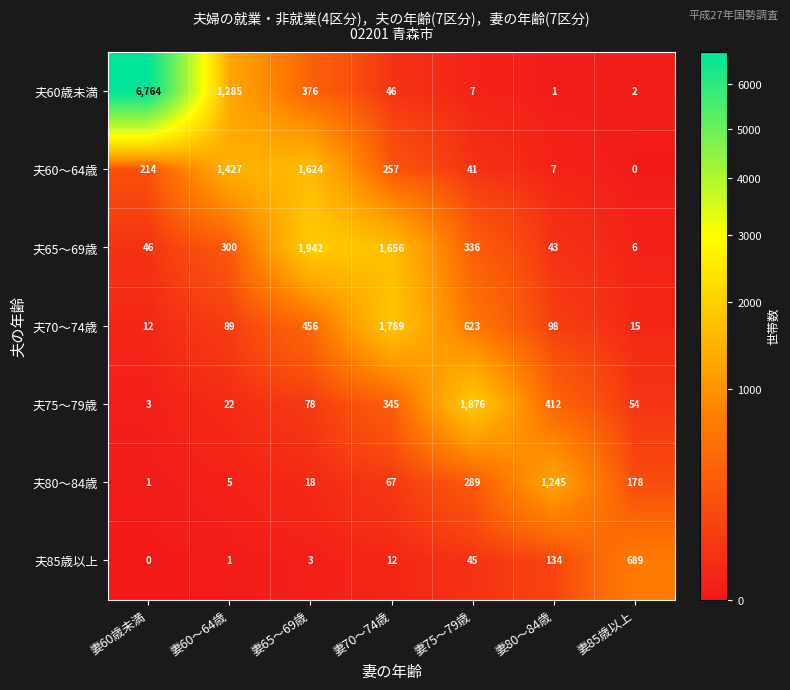

At 妻75～79歳, list the series in order from largest to smallest.

夫75～79歳, 夫70～74歳, 夫65～69歳, 夫80～84歳, 夫85歳以上, 夫60～64歳, 夫60歳未満